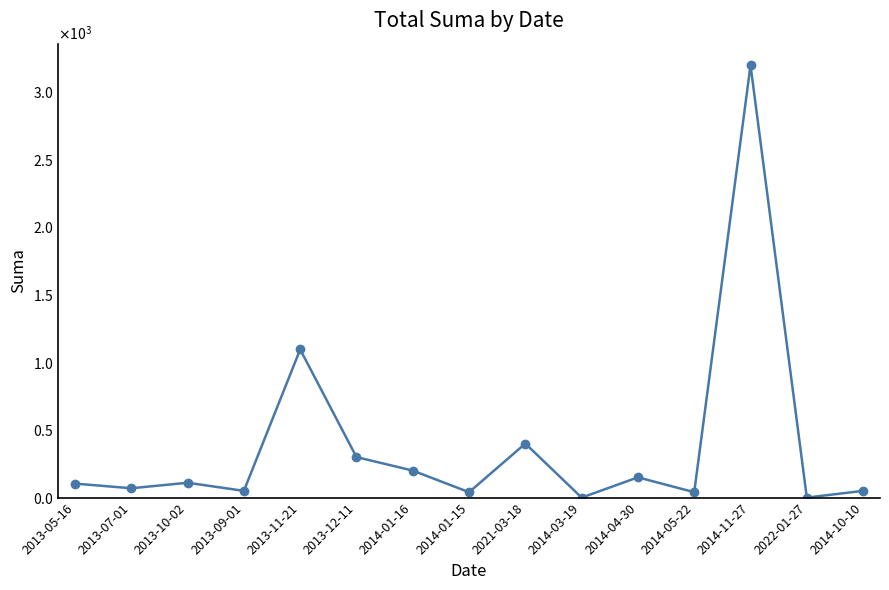

What is the value of the 6th point from the left?

300.0